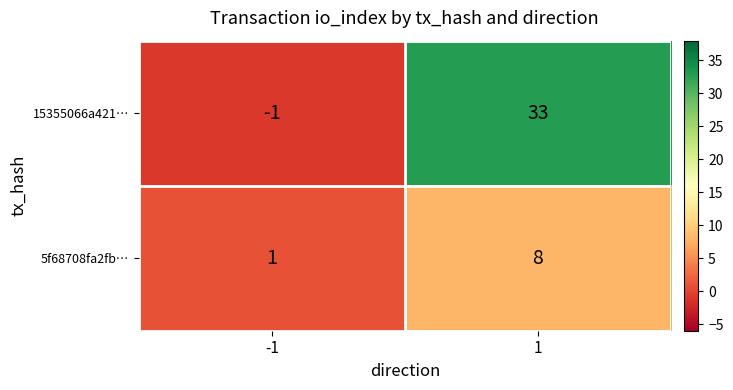

What is the sum of all 15355066a421… values?

32